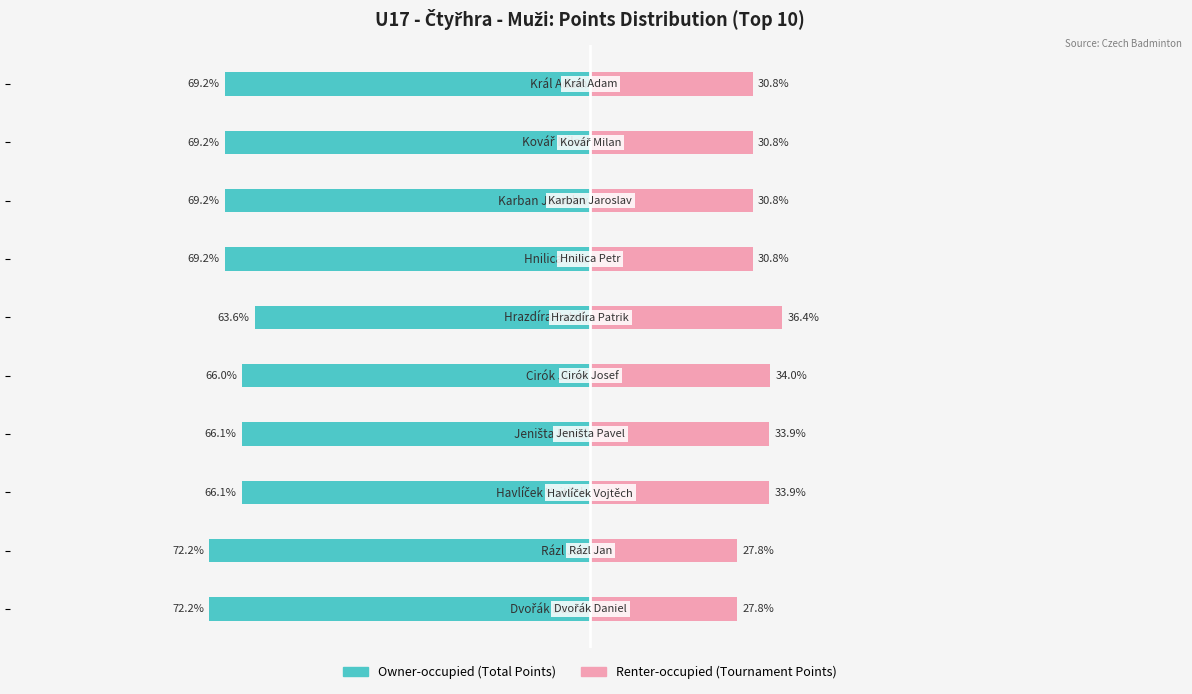

How many series are shown in this chart?

2